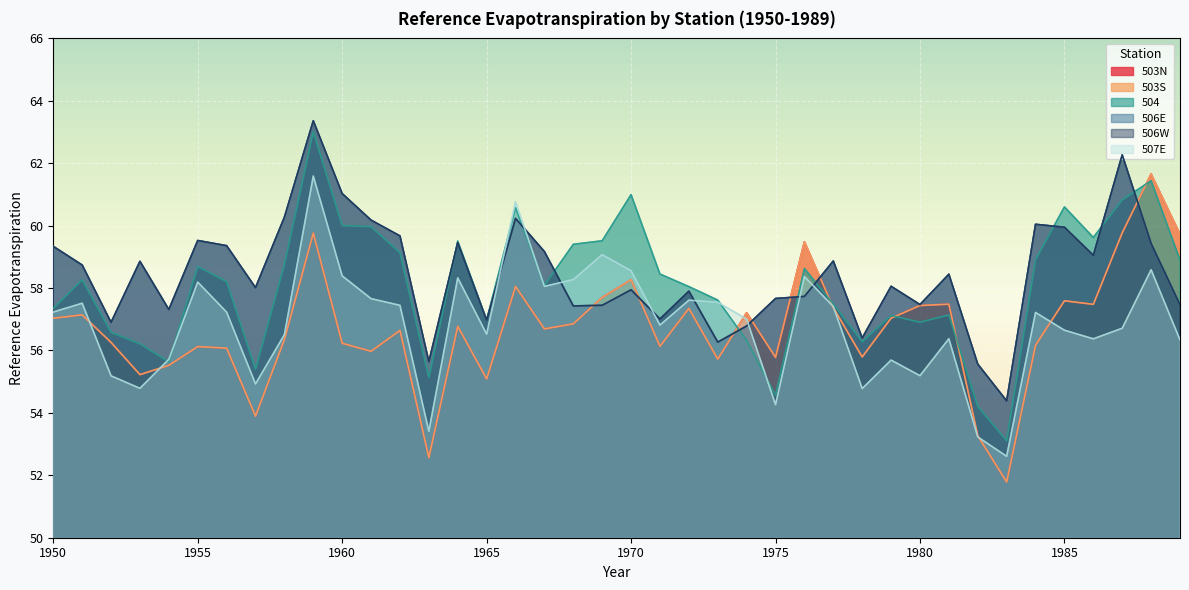

Reading right to left, extract all data points from this chart.

503N: 59.7	61.7	59.8	57.5	57.6	56.2	51.8	53.3	57.5	57.4	57.0	55.8	57.4	59.5	55.8	57.2	55.7	57.3	56.1	58.3	57.7	56.9	56.7	58.1	55.1	56.8	52.6	56.6	56.0	56.2	59.8	56.4	53.9	56.1	56.1	55.5	55.2	56.3	57.1	57.0
503S: 59.7	61.7	59.8	57.5	57.6	56.2	51.8	53.3	57.5	57.4	57.0	55.8	57.4	59.5	55.8	57.2	55.7	57.3	56.1	58.3	57.7	56.9	56.7	58.1	55.1	56.8	52.6	56.6	56.0	56.2	59.8	56.4	53.9	56.1	56.1	55.5	55.2	56.3	57.1	57.0
504: 58.9	61.4	60.8	59.6	60.6	58.9	53.1	54.2	57.1	56.9	57.1	56.3	57.5	58.6	54.6	56.3	57.6	58.0	58.4	61.0	59.5	59.4	58.1	60.6	57.0	59.5	55.1	59.1	60.0	60.0	63.0	58.8	55.4	58.2	58.7	55.6	56.2	56.6	58.3	57.3
506E: 57.5	59.4	62.3	59.0	59.9	60.0	54.4	55.6	58.4	57.5	58.1	56.4	58.9	57.7	57.7	56.8	56.3	57.9	57.0	57.9	57.4	57.4	59.2	60.2	57.0	59.5	55.6	59.7	60.2	61.0	63.4	60.3	58.0	59.4	59.5	57.3	58.9	56.9	58.7	59.3
506W: 57.5	59.4	62.3	59.0	59.9	60.0	54.4	55.6	58.4	57.5	58.1	56.4	58.9	57.7	57.7	56.8	56.3	57.9	57.0	57.9	57.4	57.4	59.2	60.2	57.0	59.5	55.6	59.7	60.2	61.0	63.4	60.3	58.0	59.4	59.5	57.3	58.9	56.9	58.7	59.3
507E: 56.3	58.6	56.7	56.4	56.6	57.2	52.6	53.2	56.4	55.2	55.7	54.8	57.4	58.4	54.3	57.0	57.5	57.6	56.8	58.6	59.1	58.3	58.1	60.8	56.5	58.3	53.4	57.4	57.7	58.4	61.6	56.5	54.9	57.2	58.2	55.7	54.8	55.2	57.5	57.2